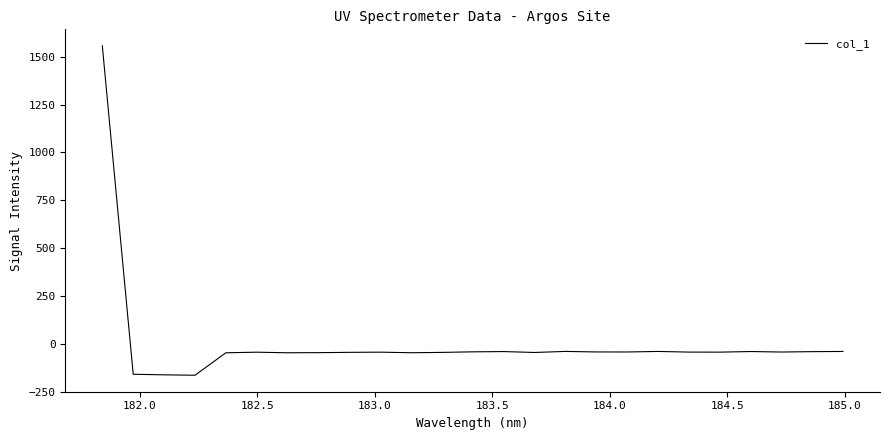

What is the difference between the maximum and minimum values?

1721.7